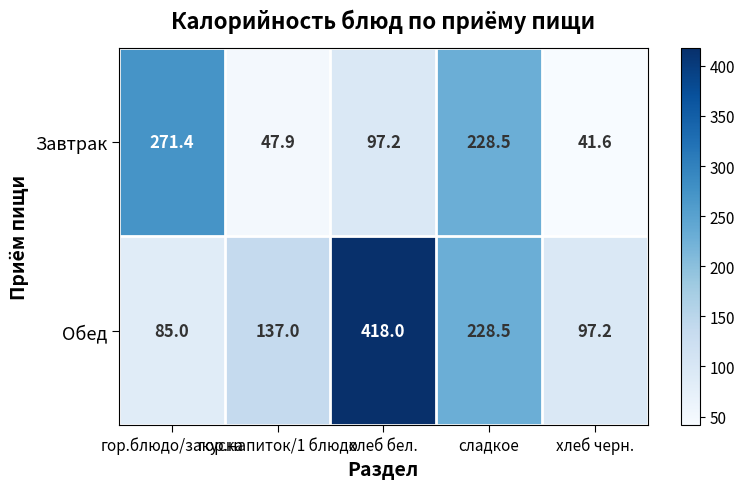

What is the average value of the Завтрак series?

137.3